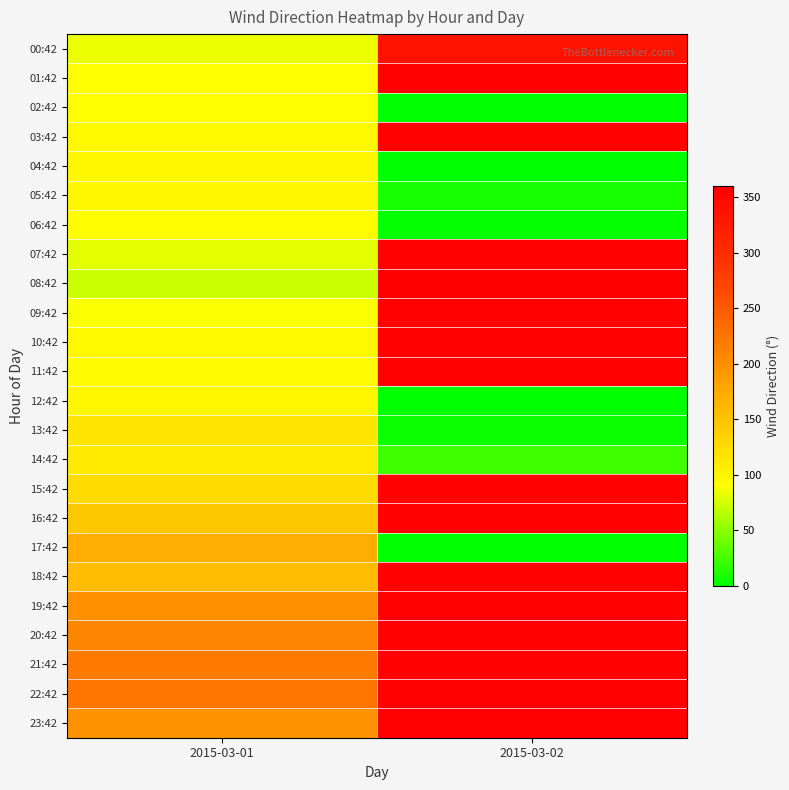

Reading left to right, extract all data points from this chart.

00:42: 2015-03-01=83	2015-03-02=336
01:42: 2015-03-01=90	2015-03-02=357
02:42: 2015-03-01=91	2015-03-02=0
03:42: 2015-03-01=96	2015-03-02=357
04:42: 2015-03-01=98	2015-03-02=1
05:42: 2015-03-01=99	2015-03-02=9
06:42: 2015-03-01=92	2015-03-02=2
07:42: 2015-03-01=81	2015-03-02=358
08:42: 2015-03-01=72	2015-03-02=360
09:42: 2015-03-01=89	2015-03-02=357
10:42: 2015-03-01=97	2015-03-02=358
11:42: 2015-03-01=94	2015-03-02=358
12:42: 2015-03-01=98	2015-03-02=1
13:42: 2015-03-01=116	2015-03-02=5
14:42: 2015-03-01=110	2015-03-02=23
15:42: 2015-03-01=124	2015-03-02=358
16:42: 2015-03-01=145	2015-03-02=357
17:42: 2015-03-01=171	2015-03-02=1
18:42: 2015-03-01=157	2015-03-02=358
19:42: 2015-03-01=199	2015-03-02=357
20:42: 2015-03-01=209	2015-03-02=358
21:42: 2015-03-01=219	2015-03-02=358
22:42: 2015-03-01=224	2015-03-02=358
23:42: 2015-03-01=197	2015-03-02=358